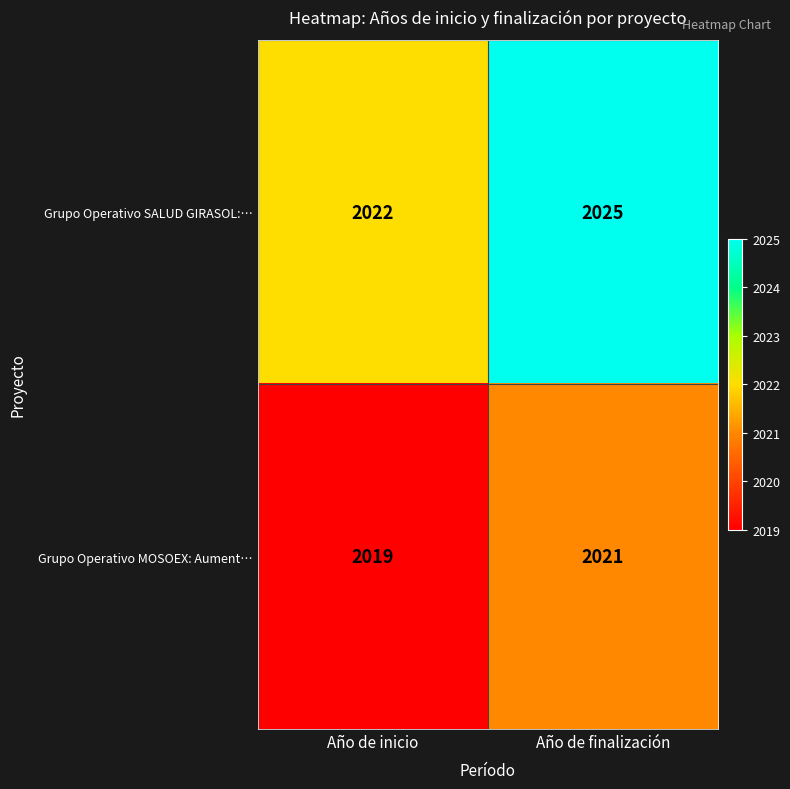

List the labels in order of Grupo Operativo MOSOEX: Aument… value, smallest first.

Año de inicio, Año de finalización